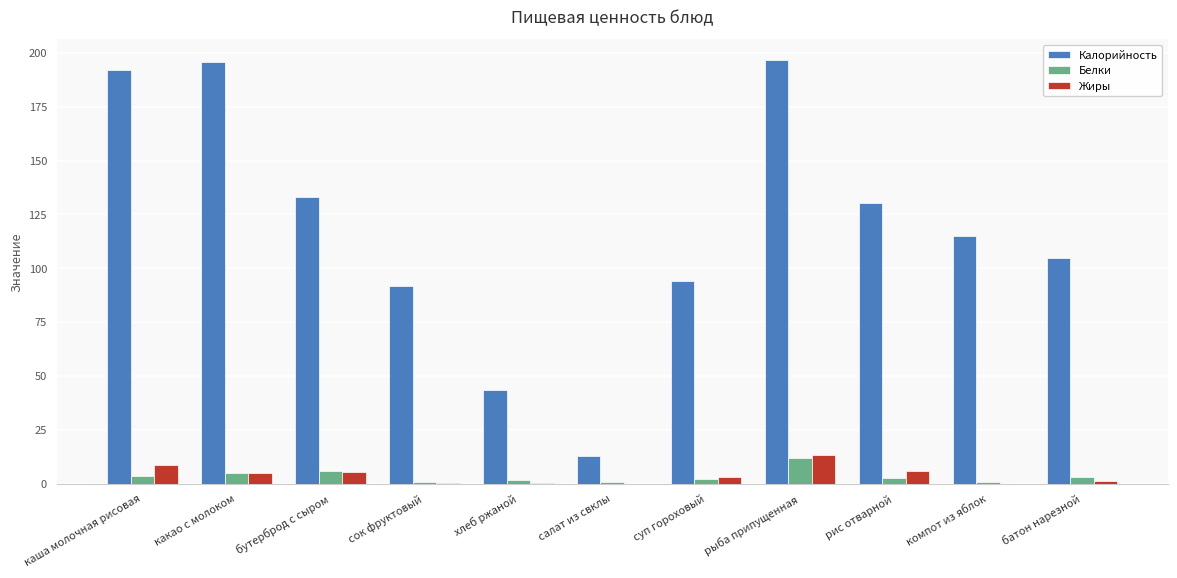

At which category is the sum across all series the highest?

рыба припущенная